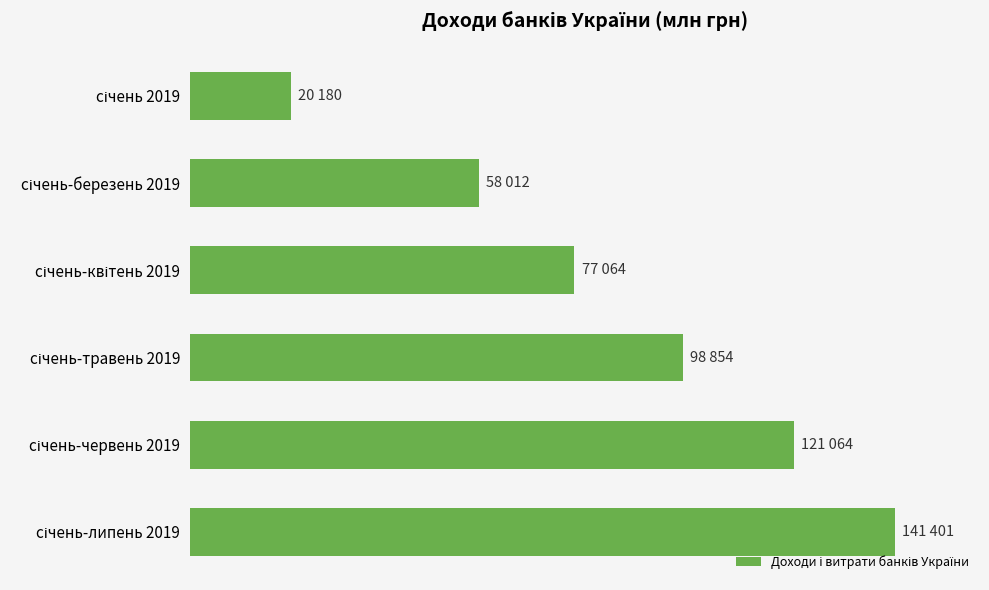

What is the greatest value displayed?

141401